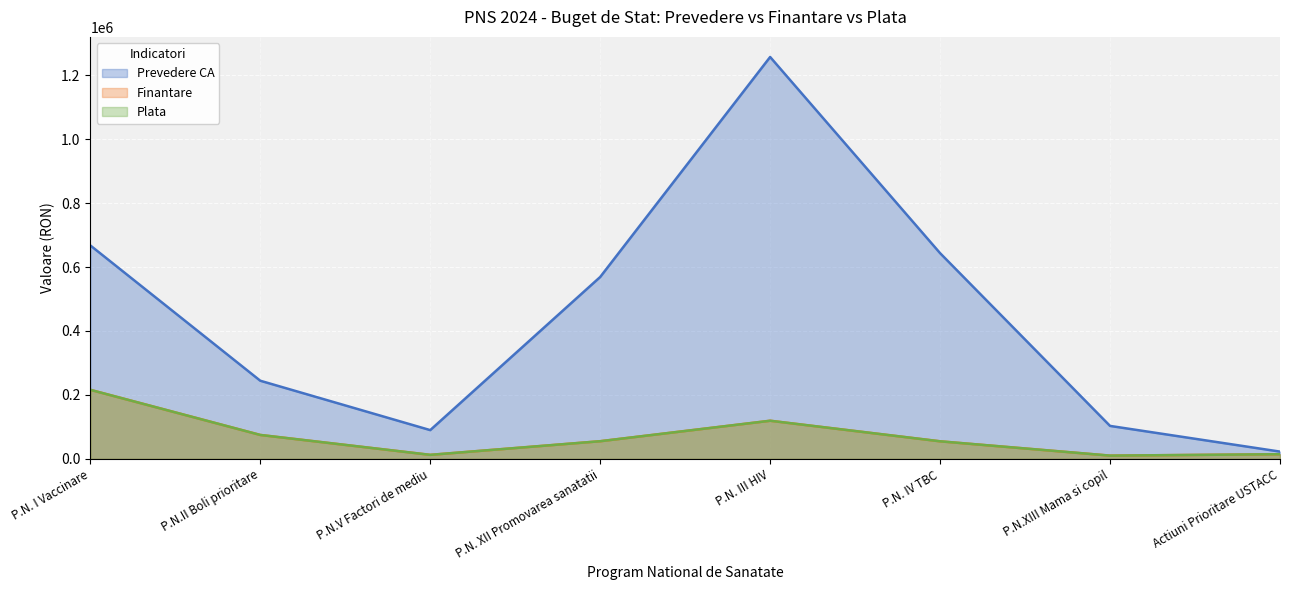

What is the average value of the Finantare series?

69756